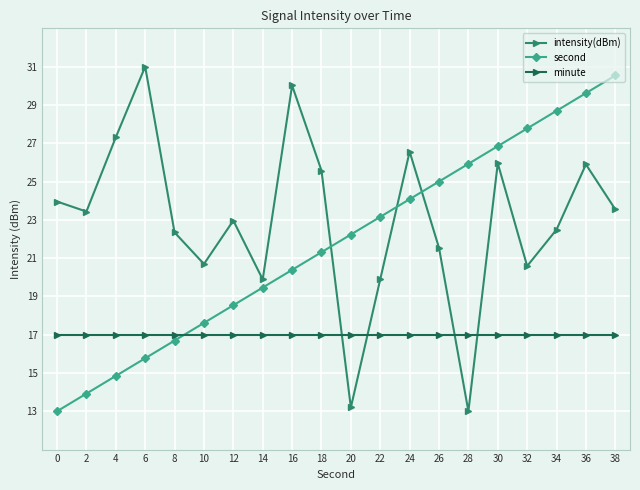

What are all the series names shown in the legend?

intensity(dBm), second, minute